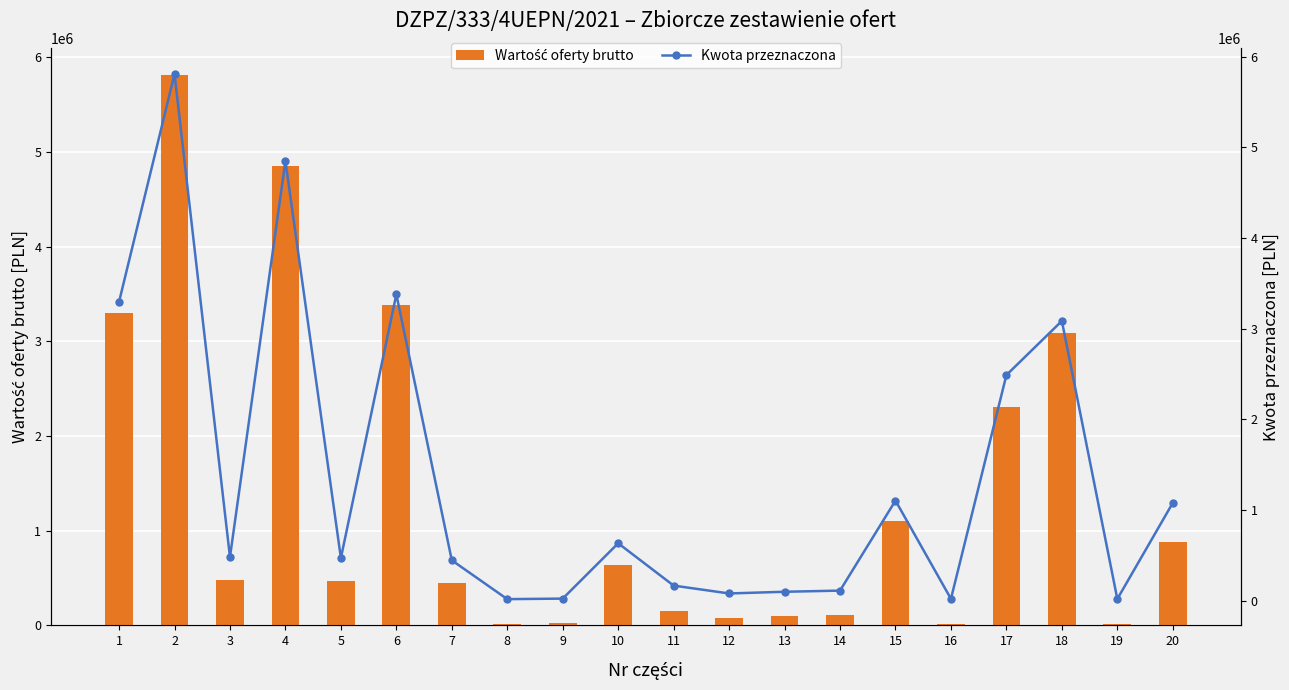

How many categories are shown in the chart?

20